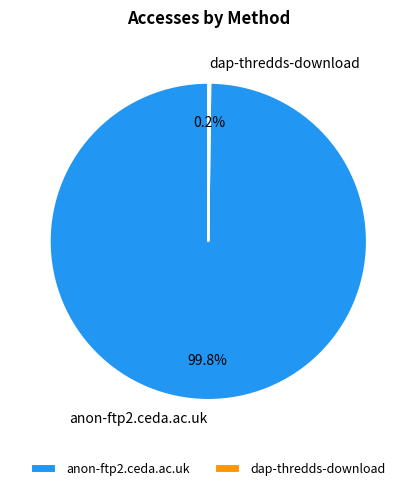

What percentage is the anon-ftp2.ceda.ac.uk slice, to the nearest percent?

100%